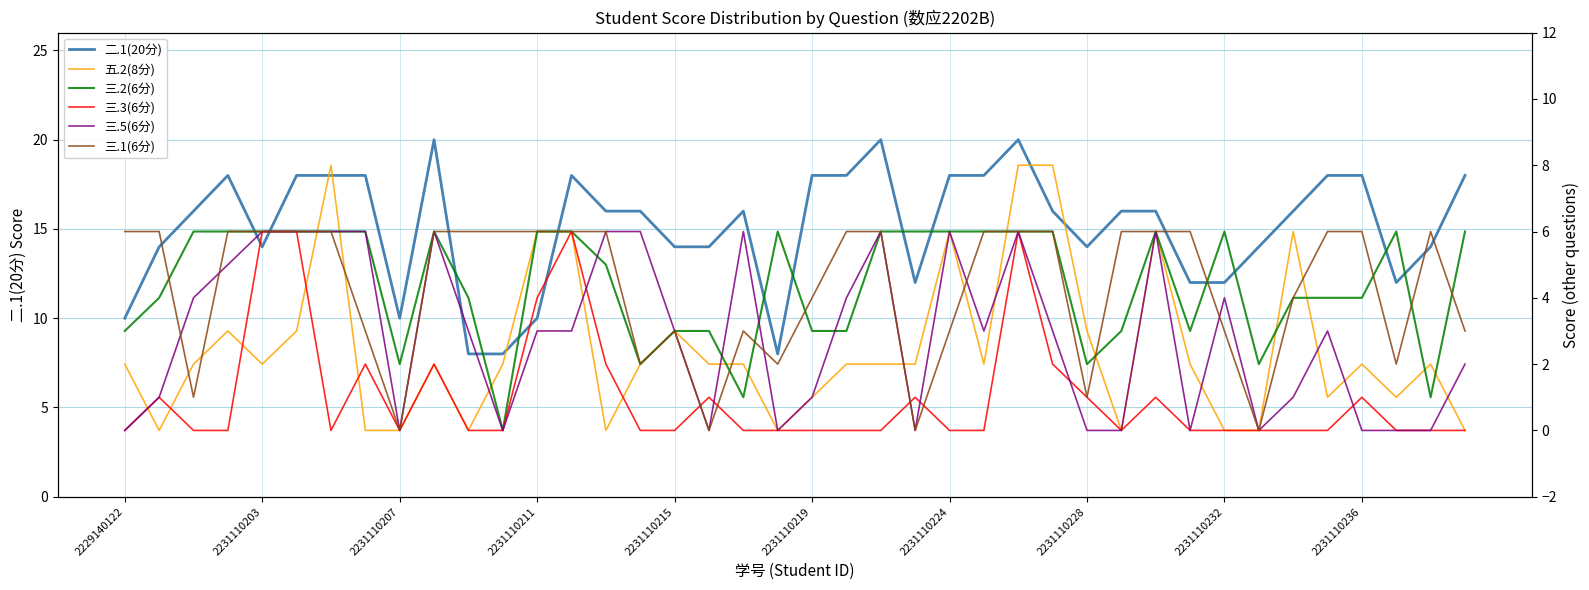

True or false: 三.3(6分) has more than 2 points higher than both neighbors.

True